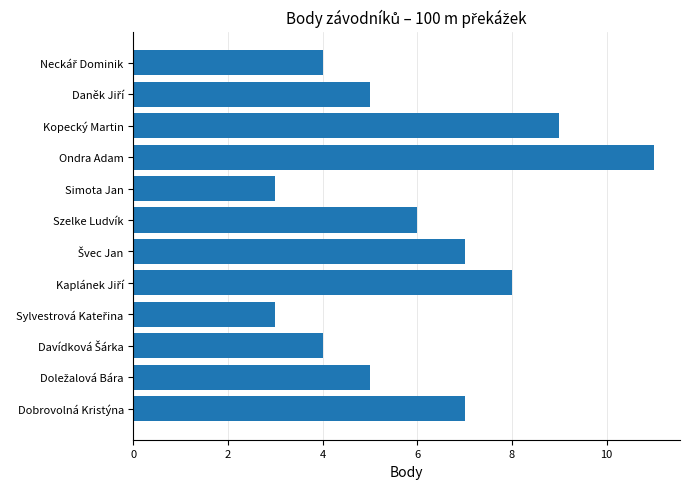

The chart shows a value of 16 at Ondra Adam. True or false?

False